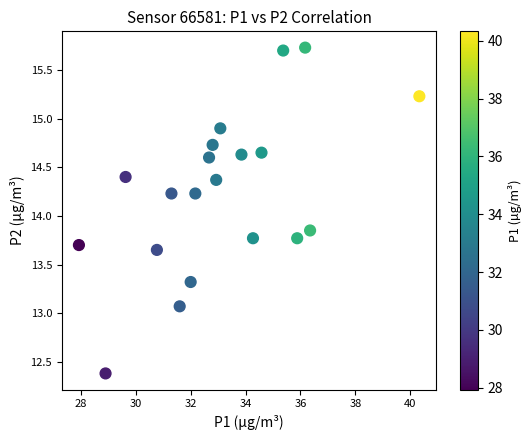

What is the range of X values (max minus min)?

12.4